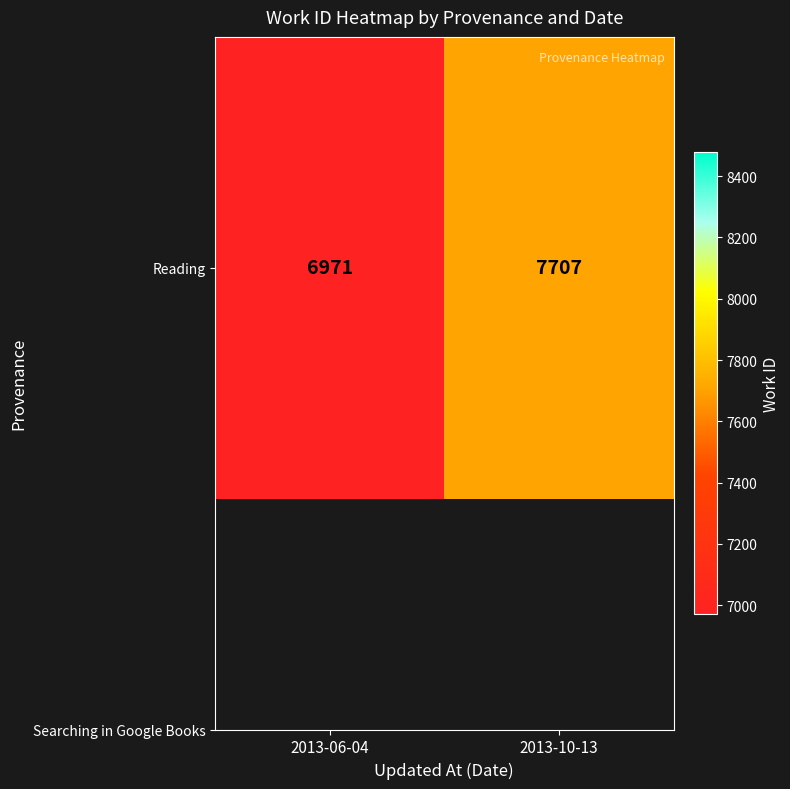

The value at 2013-10-13 is 4326. True or false?

False